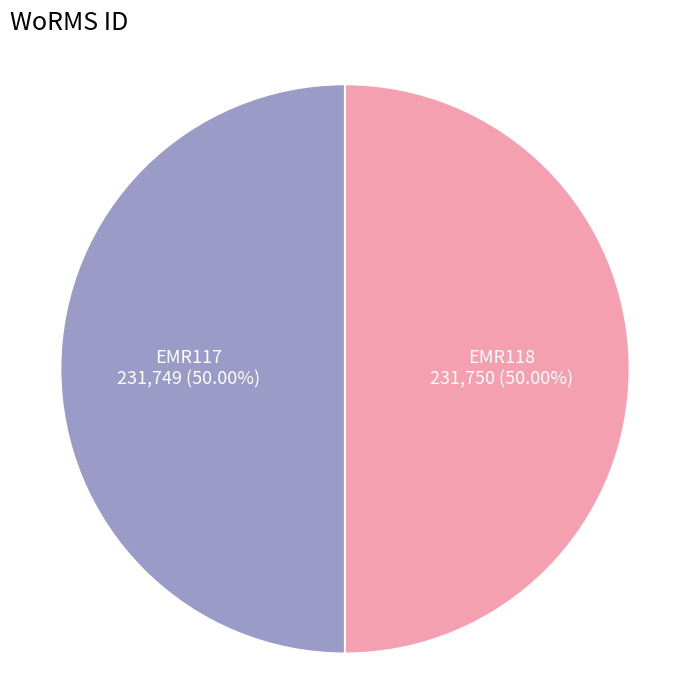

What is the majority slice?

EMR118